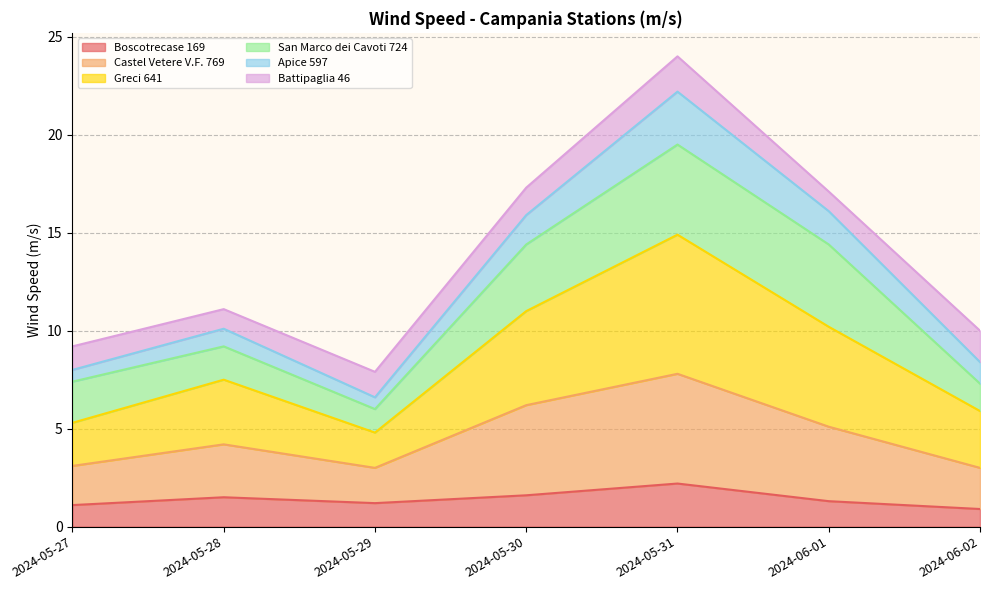

Does the chart display data point markers on the line(s)?

No